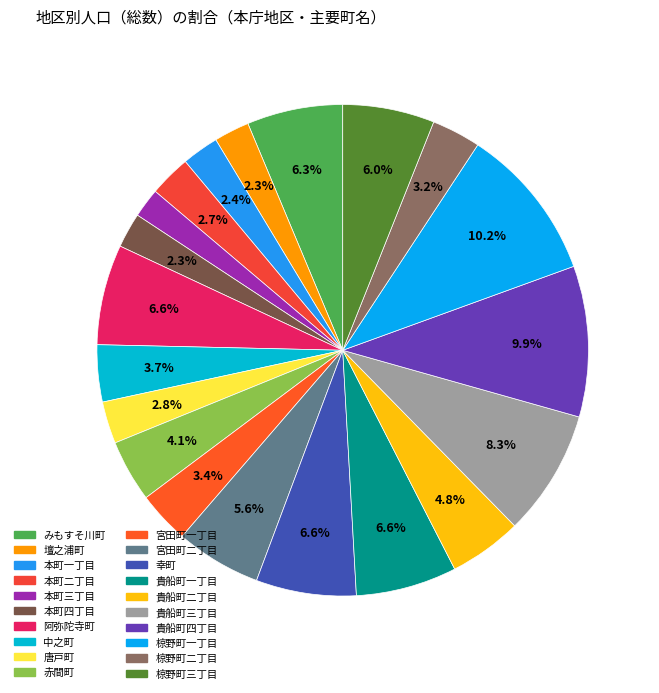

How many slices are in this pie chart?

20